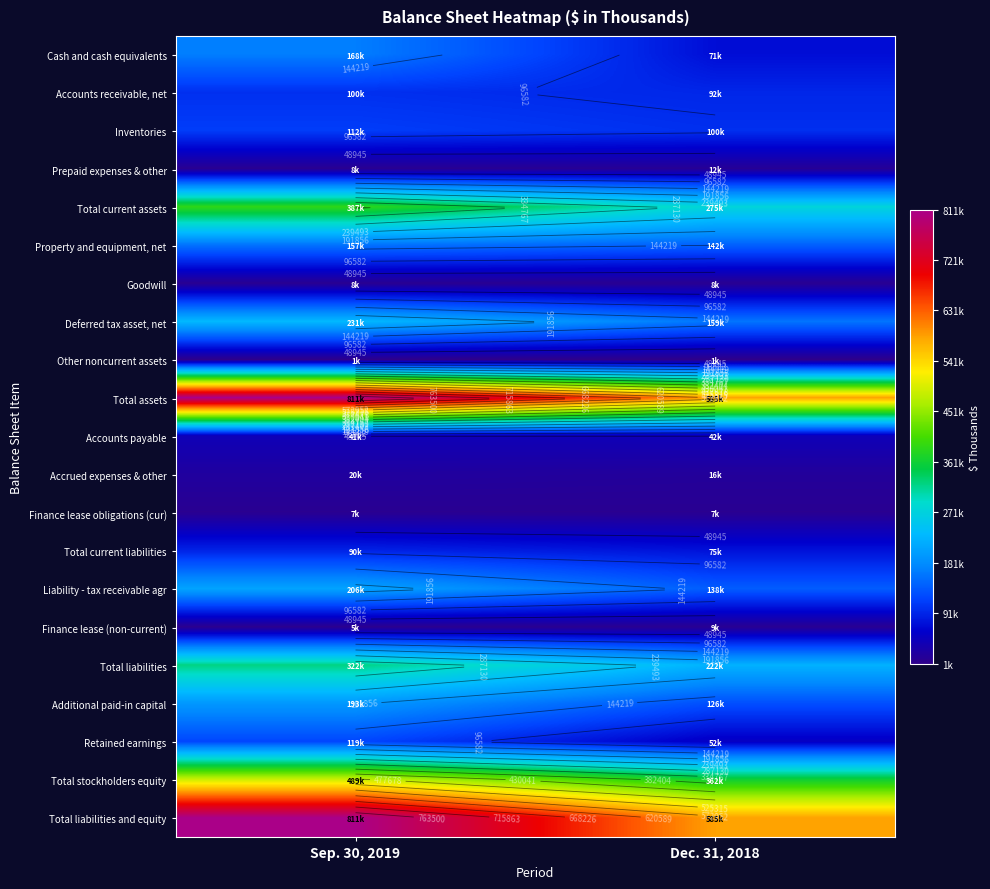

True or false: Goodwill has a value of 1858 at Dec. 31, 2018.

False